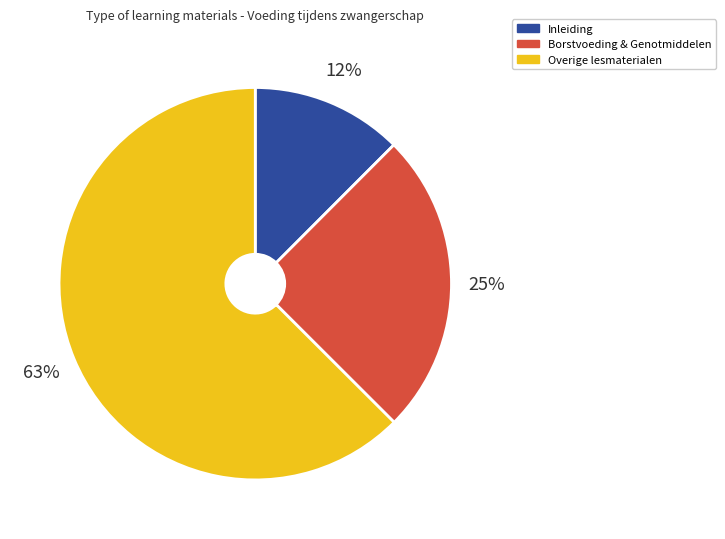

How many slices are in this pie chart?

3